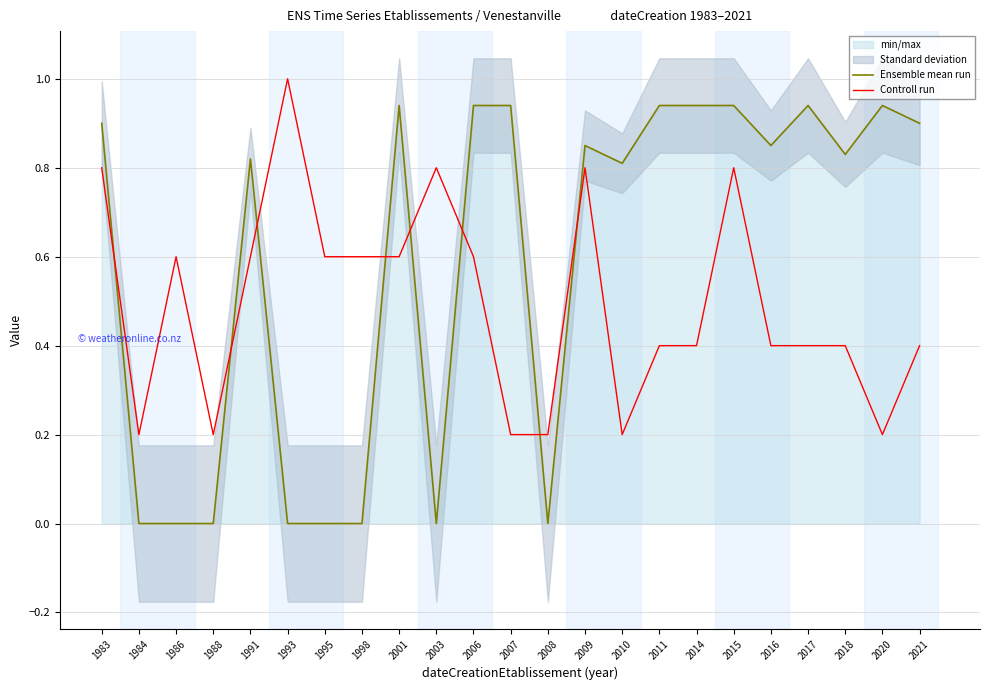

How many values in Ensemble mean run are above zero?

15